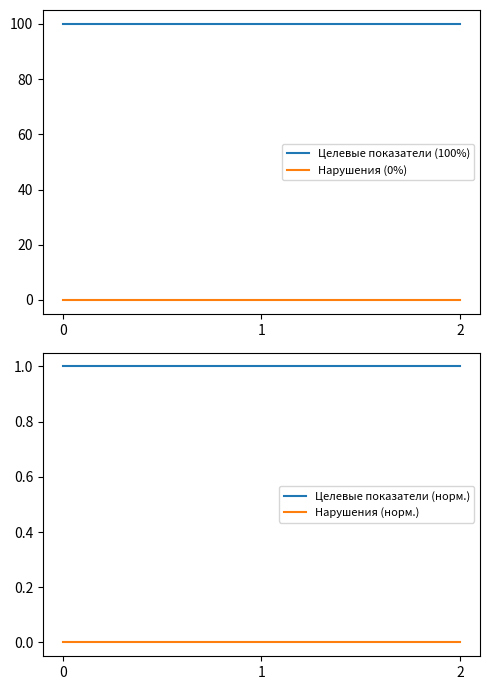

List the series in order of their peak value, lowest first.

Нарушения (0%), Нарушения (норм.), Целевые показатели (норм.), Целевые показатели (100%)